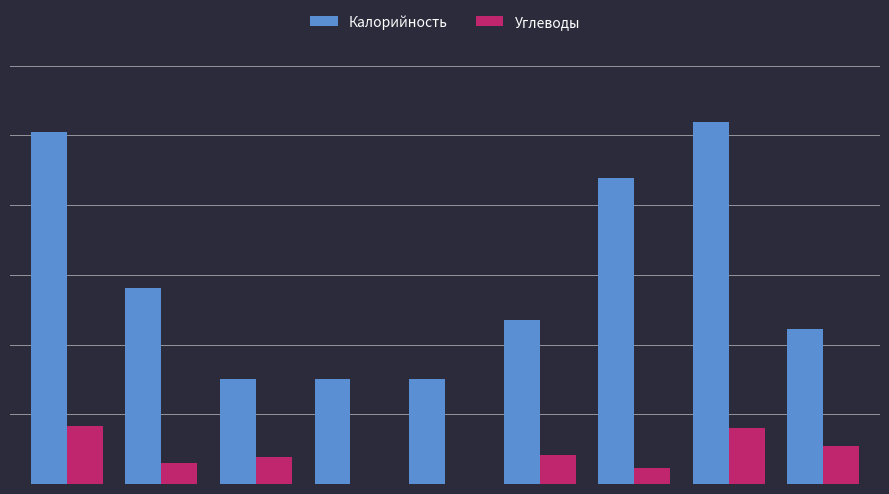

What are all the series names shown in the legend?

Калорийность, Углеводы